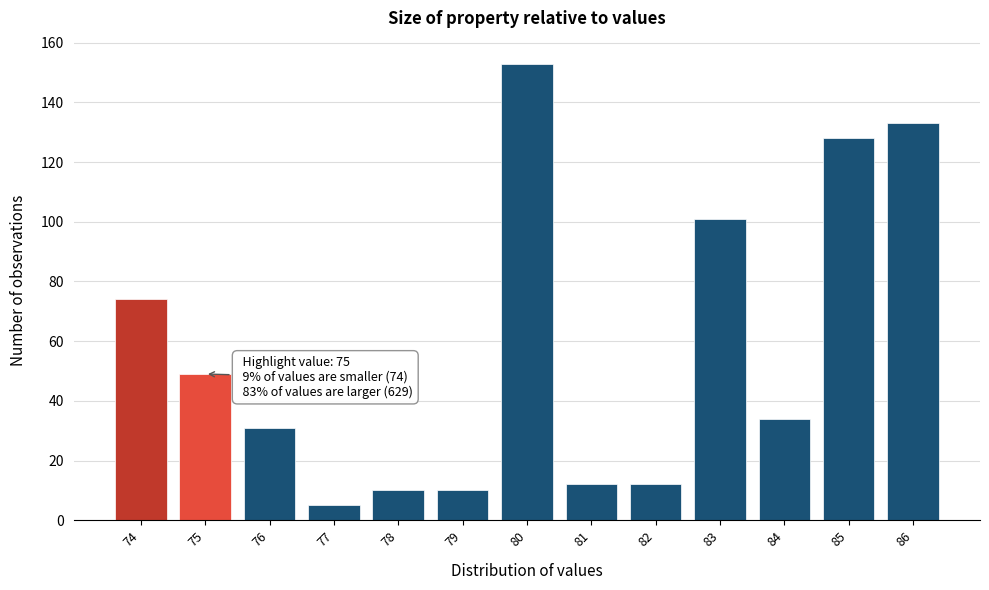

Reading left to right, list all the values displayed in this chart.

74	49	31	5	10	10	153	12	12	101	34	128	133